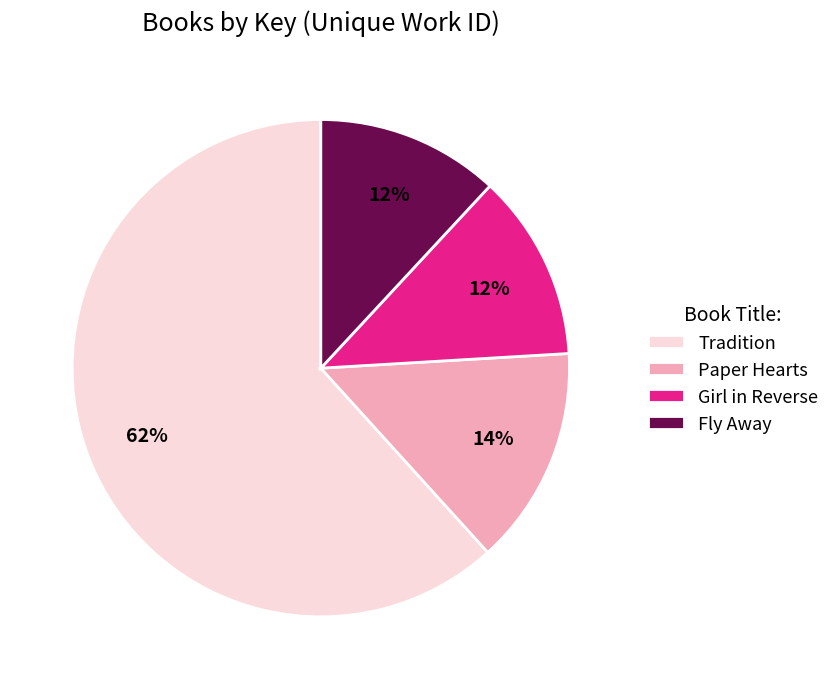

To the nearest percent, what is the average slice percentage?

25%